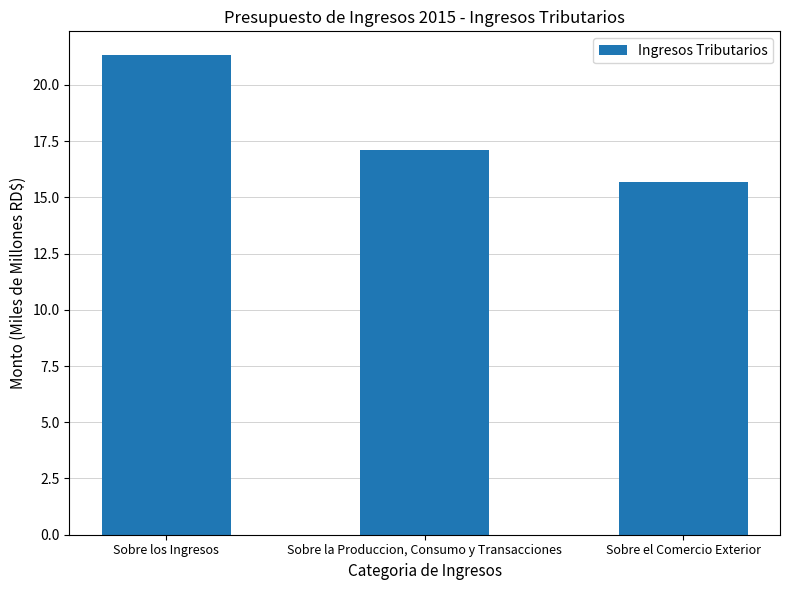

Reading left to right, transcribe all the data shown in this chart.

Sobre los Ingresos=21.3	Sobre la Produccion, Consumo y Transacciones=17.1	Sobre el Comercio Exterior=15.7